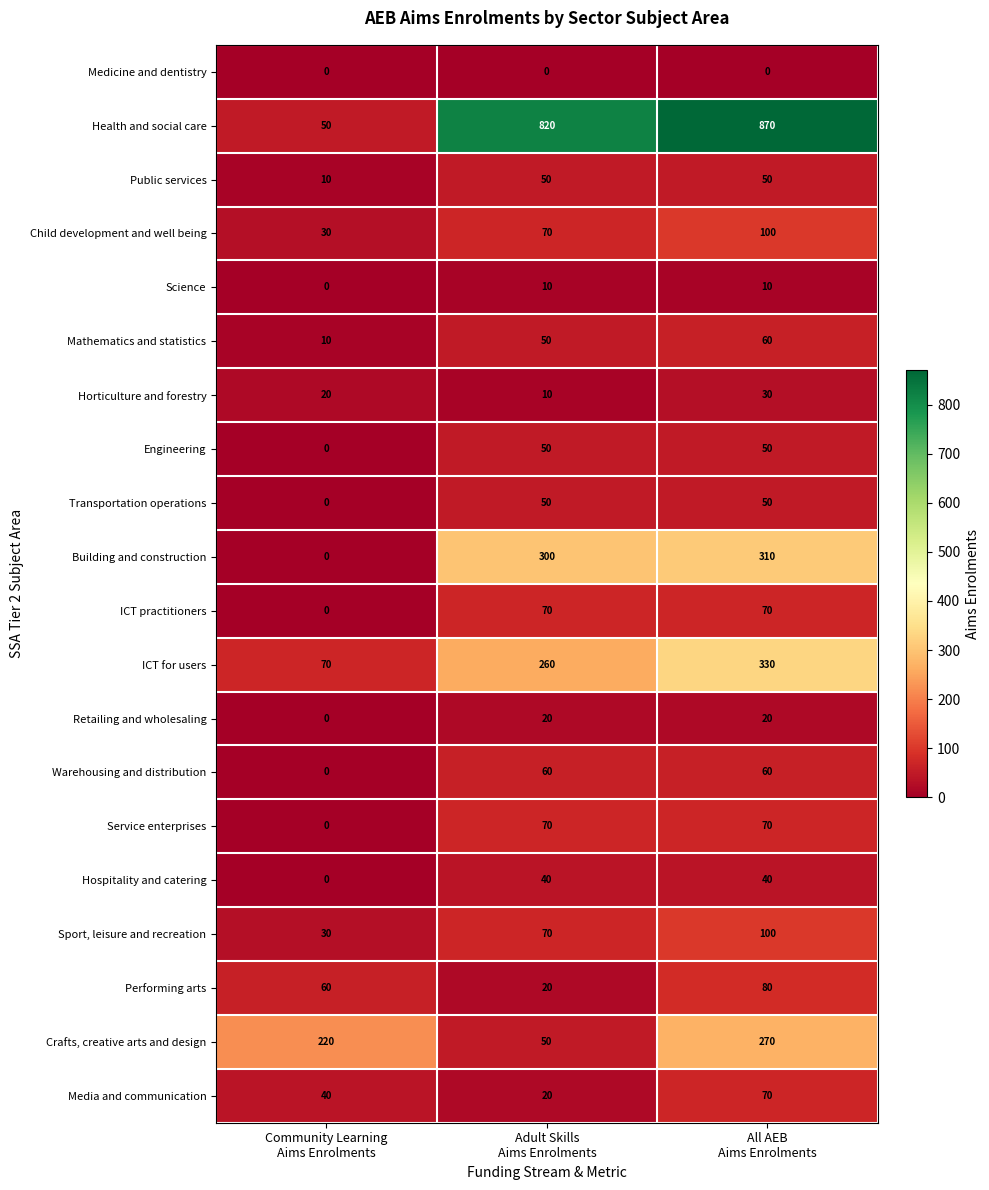

What is the highest value of the Sport, leisure and recreation series?

100